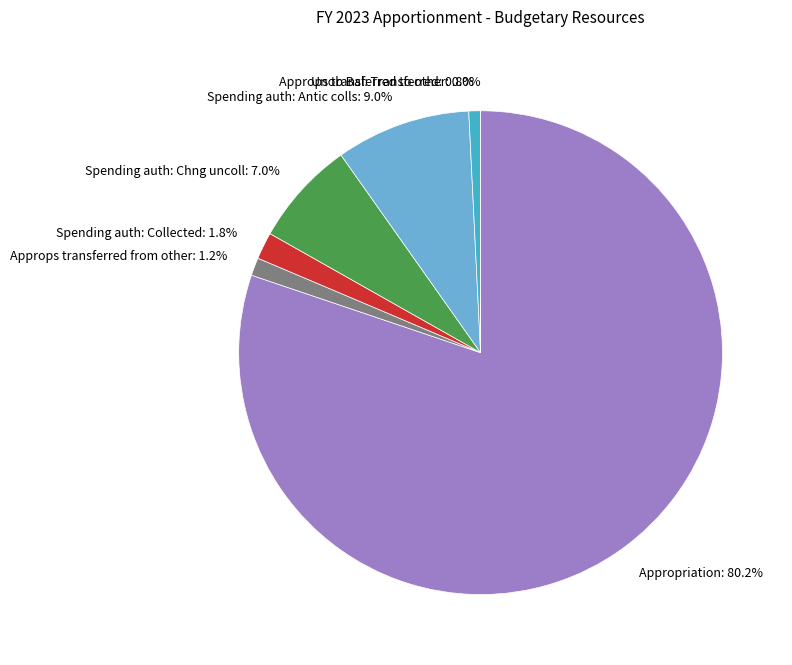

Does Appropriation account for over 50% of the chart?

Yes